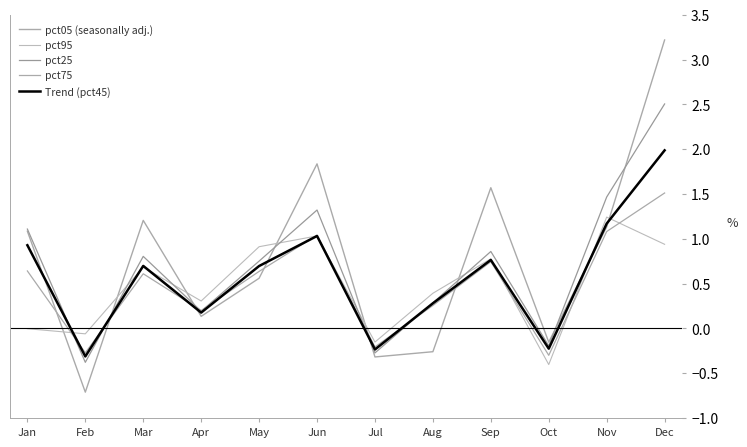

Reading left to right, what are all the values shown in this chart?

pct05 (seasonally adj.): 1.1	-0.7	1.2	0.1	0.6	1.8	-0.3	-0.3	1.6	-0.2	1.1	3.2
pct95: -0.0	-0.1	0.7	0.3	0.9	1.0	-0.2	0.4	0.8	-0.4	1.2	0.9
pct25: 1.1	-0.4	0.8	0.2	0.8	1.3	-0.3	0.3	0.9	-0.2	1.5	2.5
pct75: 0.6	-0.3	0.6	0.2	0.6	1.0	-0.2	0.3	0.7	-0.3	1.1	1.5
Trend (pct45): 0.9	-0.3	0.7	0.2	0.7	1.0	-0.2	0.3	0.8	-0.2	1.2	2.0